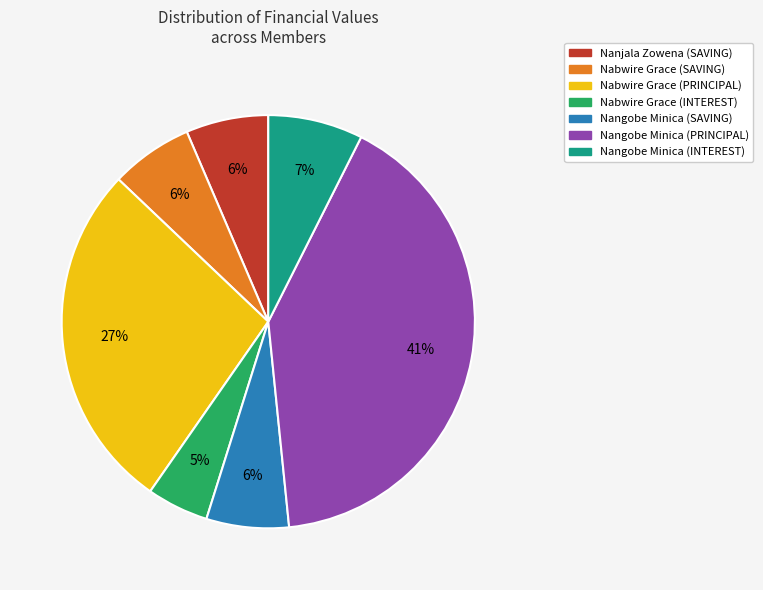

To the nearest percent, what is the average slice percentage?

14%